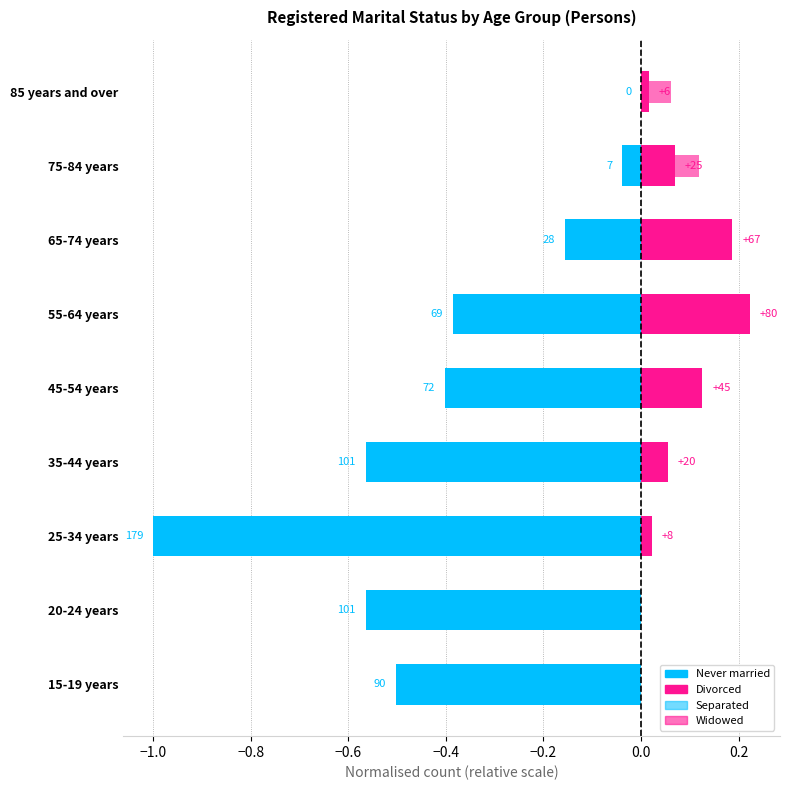

How many groups of bars are there?

9